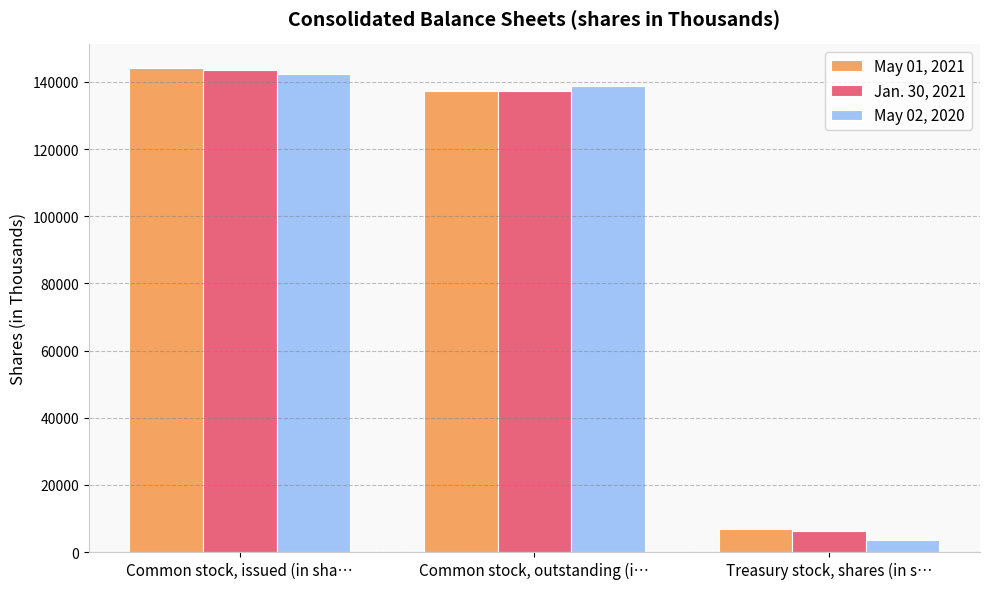

Does the chart contain any negative values?

No